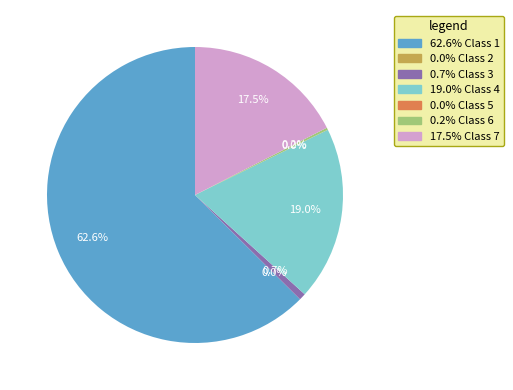

Is there any slice that represents more than half of the pie?

Yes